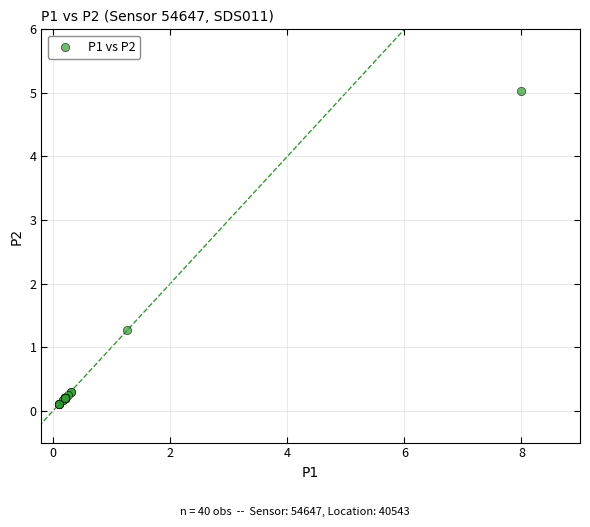

What Y value in the scatter plot is closest to 2?

1.3